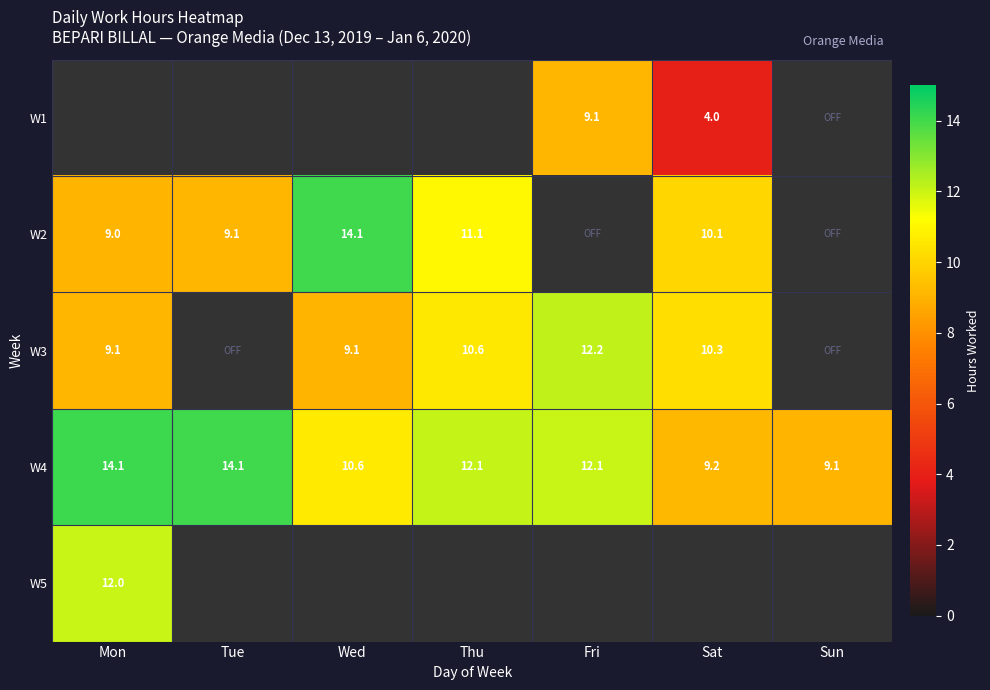

Which series has the widest spread of values?

W2